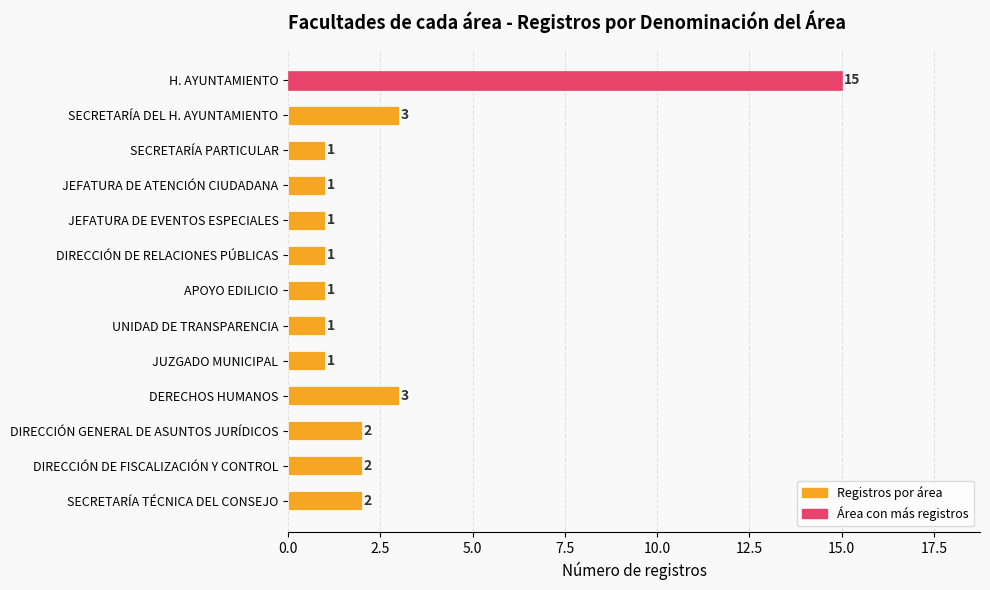

What position from the bottom is JUZGADO MUNICIPAL?

5